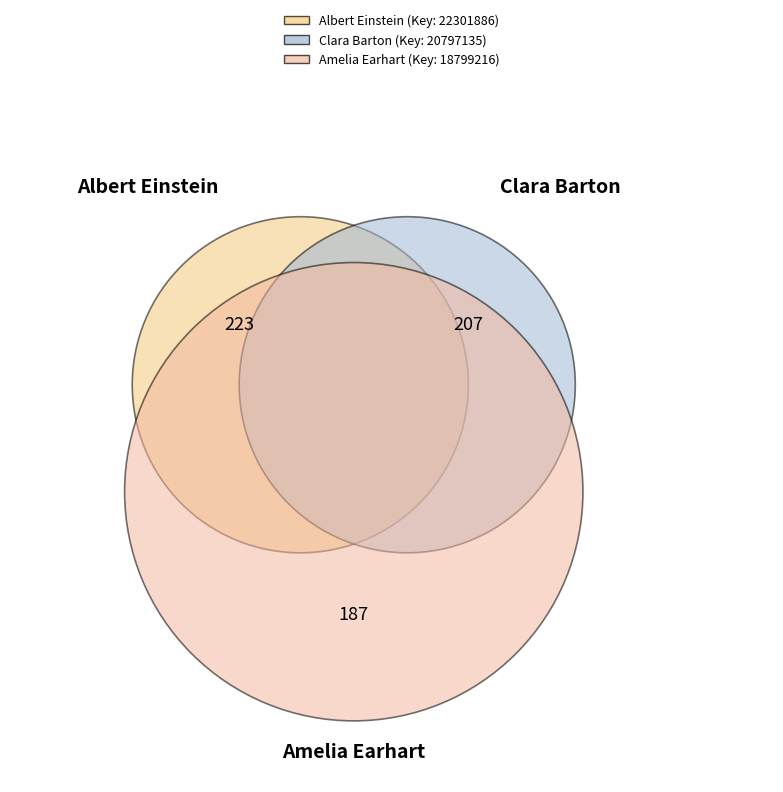

Is the sum of Albert Einstein and Amelia Earhart greater than half?

Yes